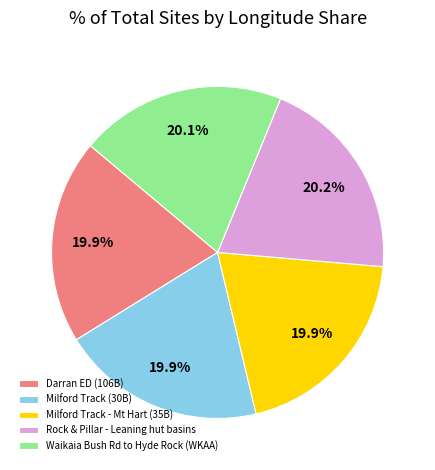

Is it true that Rock & Pillar - Leaning hut basins is 15% of the pie?

False